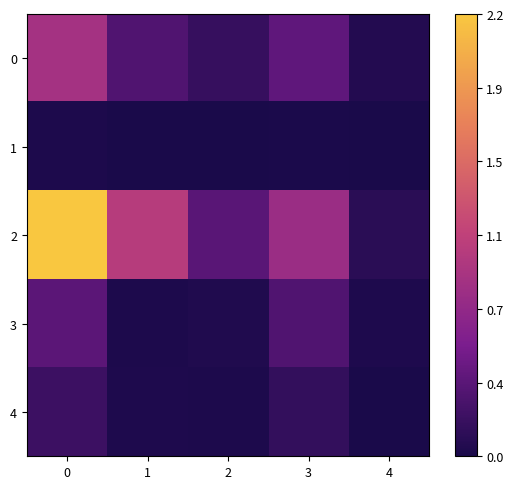

Rank the series by their maximum value, from highest to lowest.

2, 0, 3, 4, 1